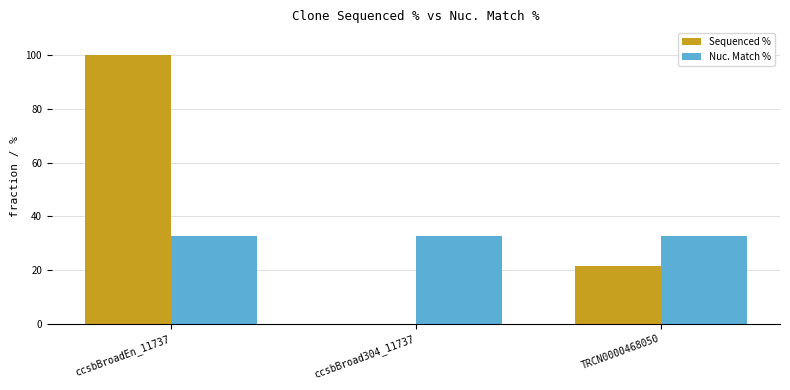

Which series changed the most between ccsbBroadEn_11737 and TRCN0000468050?

Sequenced %